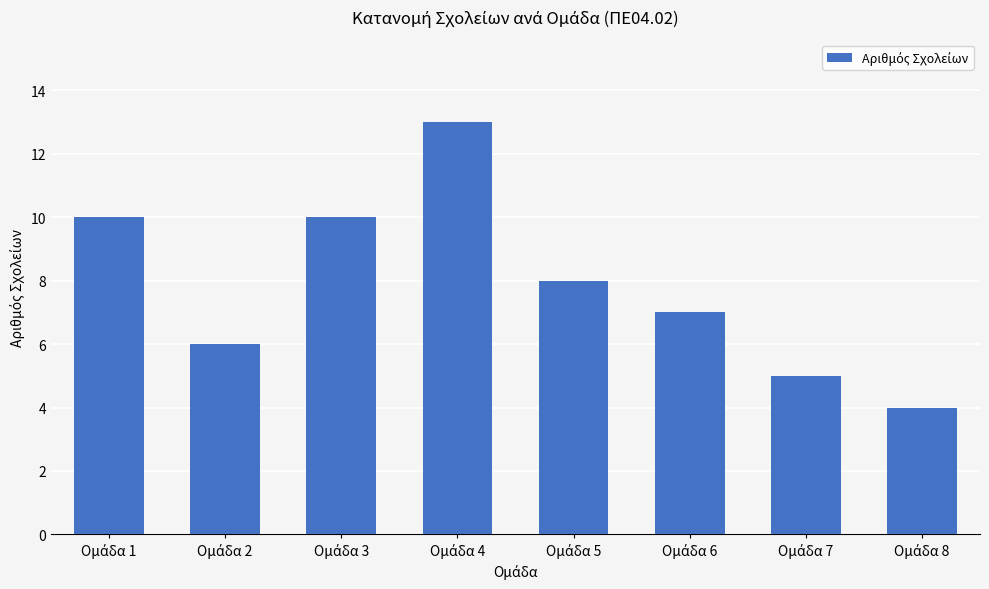

Reading left to right, extract all data points from this chart.

10	6	10	13	8	7	5	4